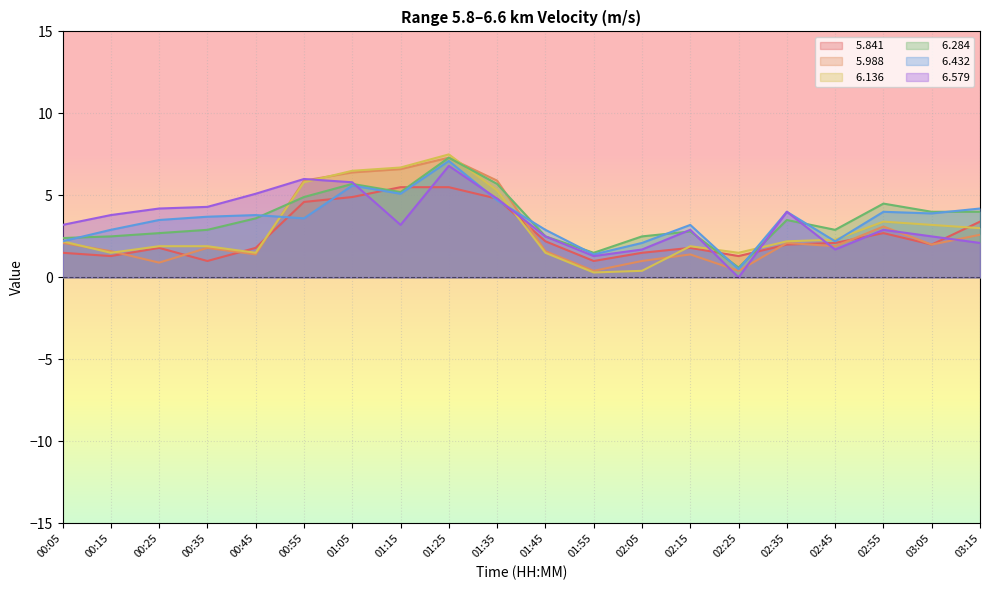

Which series has the largest total across all categories?

  6.284